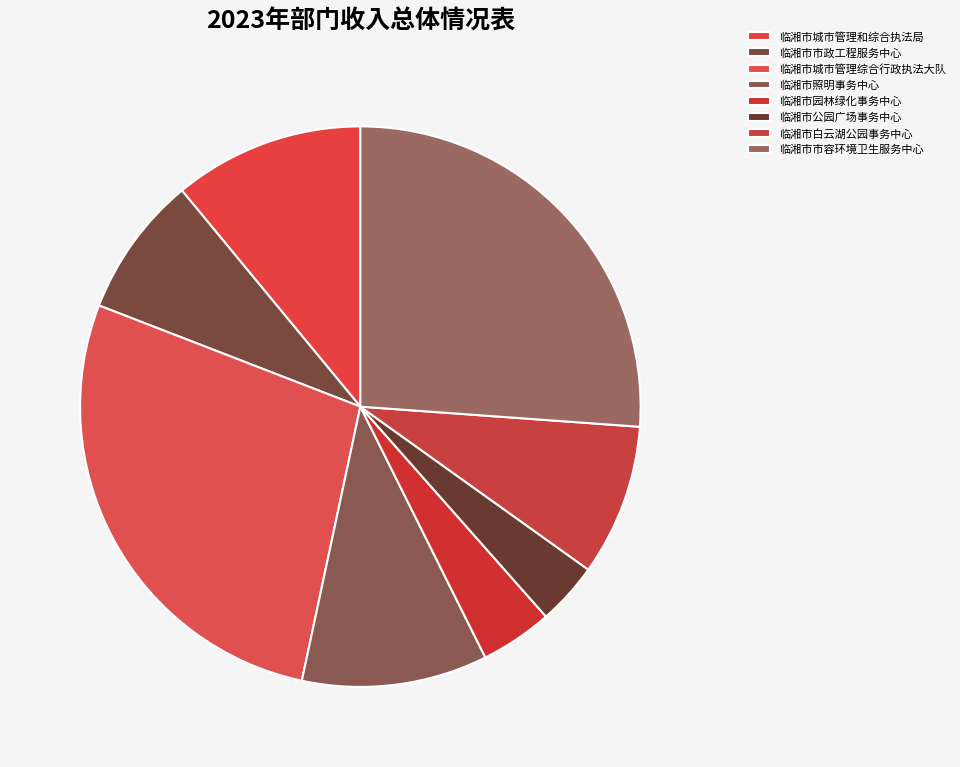

What is the total percentage of 临湘市园林绿化事务中心 and 临湘市白云湖公园事务中心?

12.9%